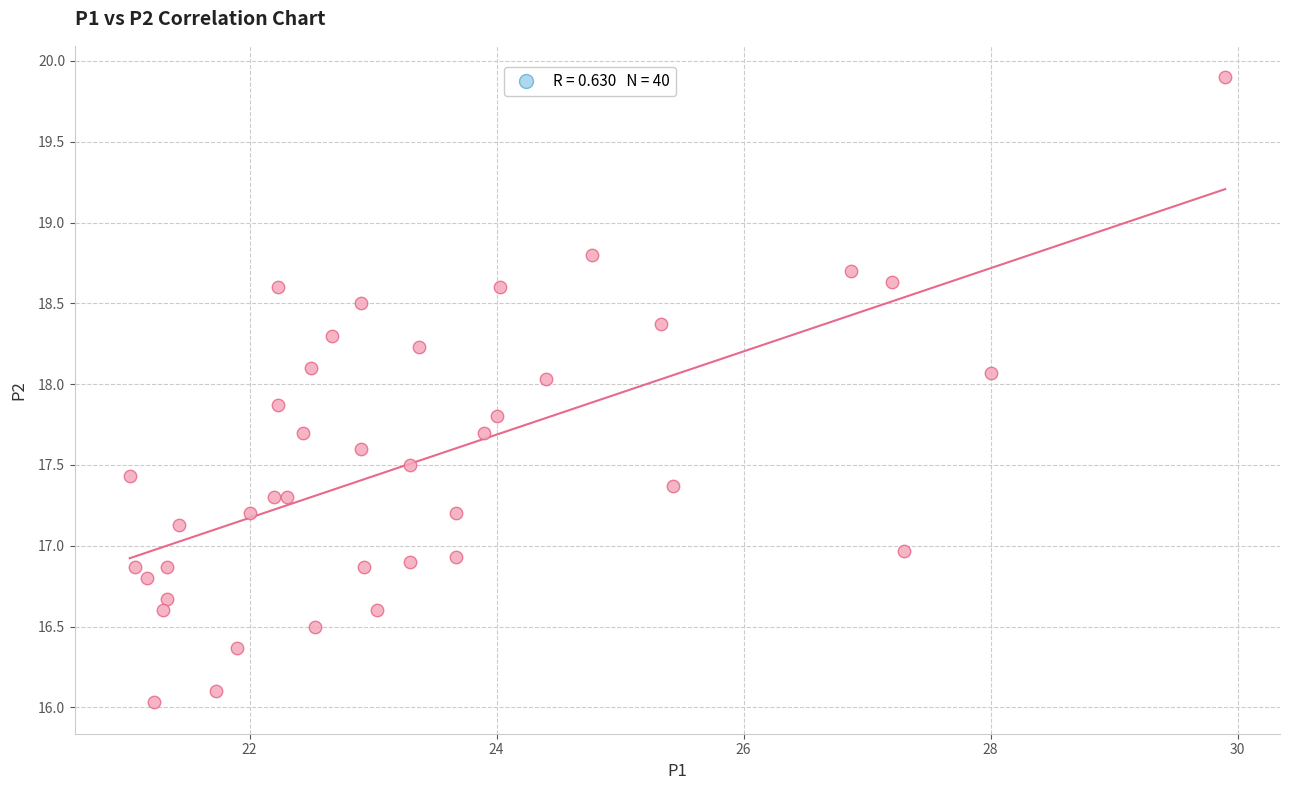

What is the range of X values (max minus min)?

8.9